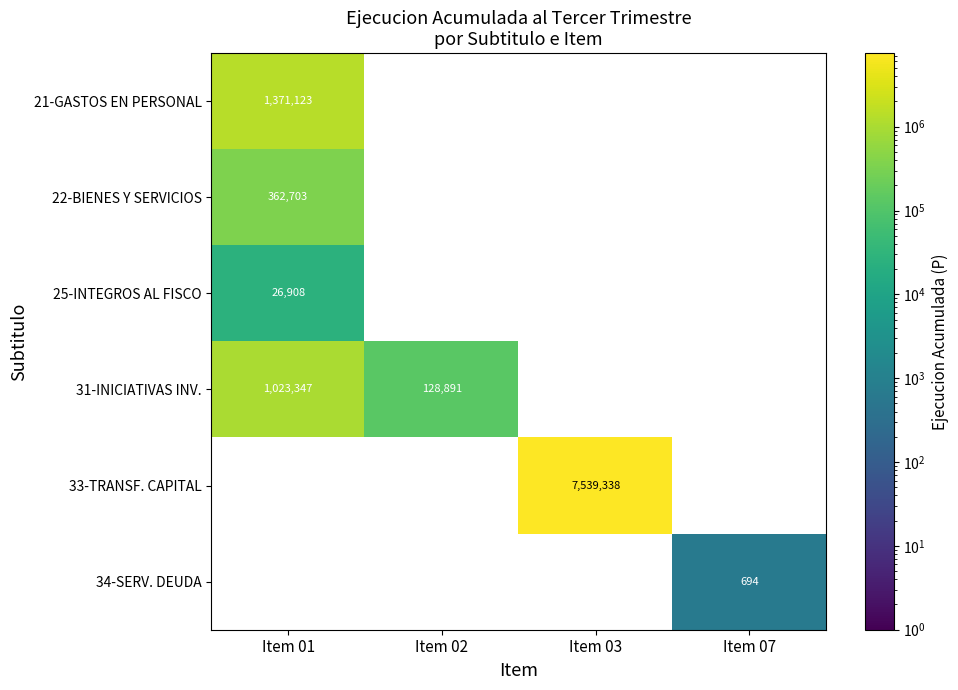

Is it true that 31-INICIATIVAS INV. equals 128891 at Item 02?

True